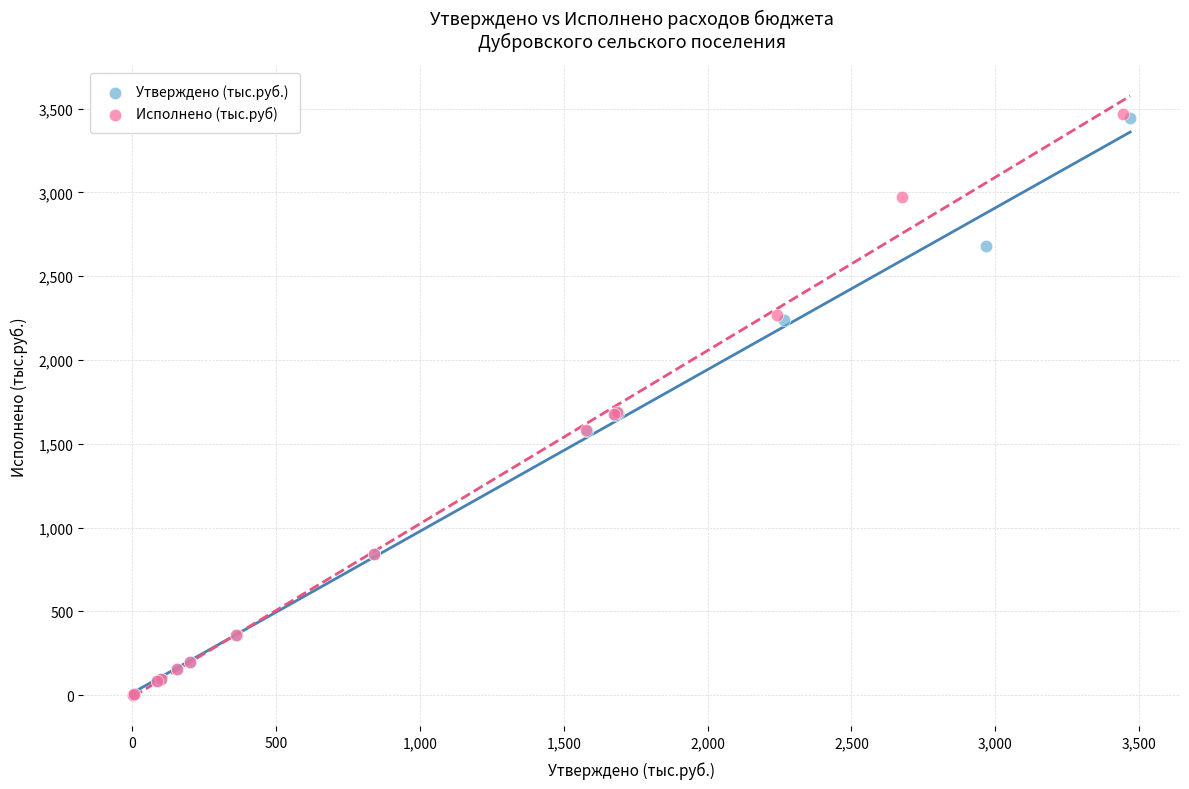

Which series has the largest Y range (max minus min)?

Исполнено (тыс.руб)